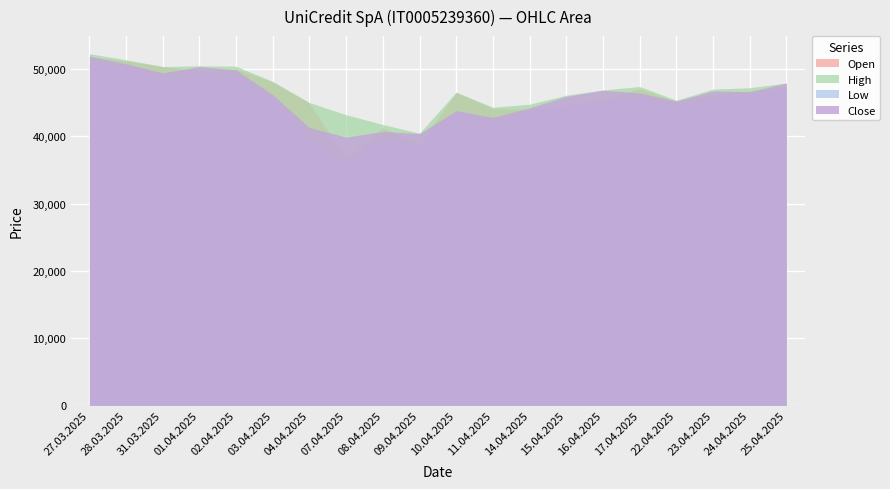

True or false: High and Low cross at least once.

False